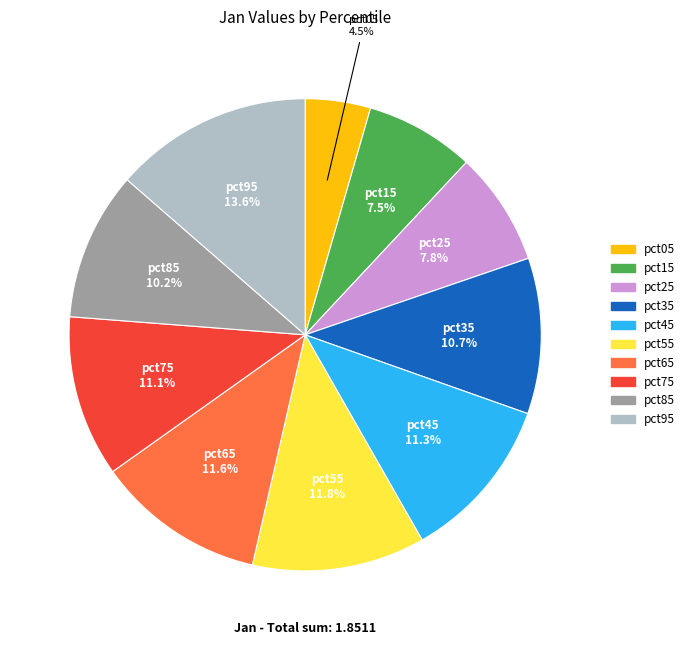

Which has a higher value, pct55 or pct75?

pct55